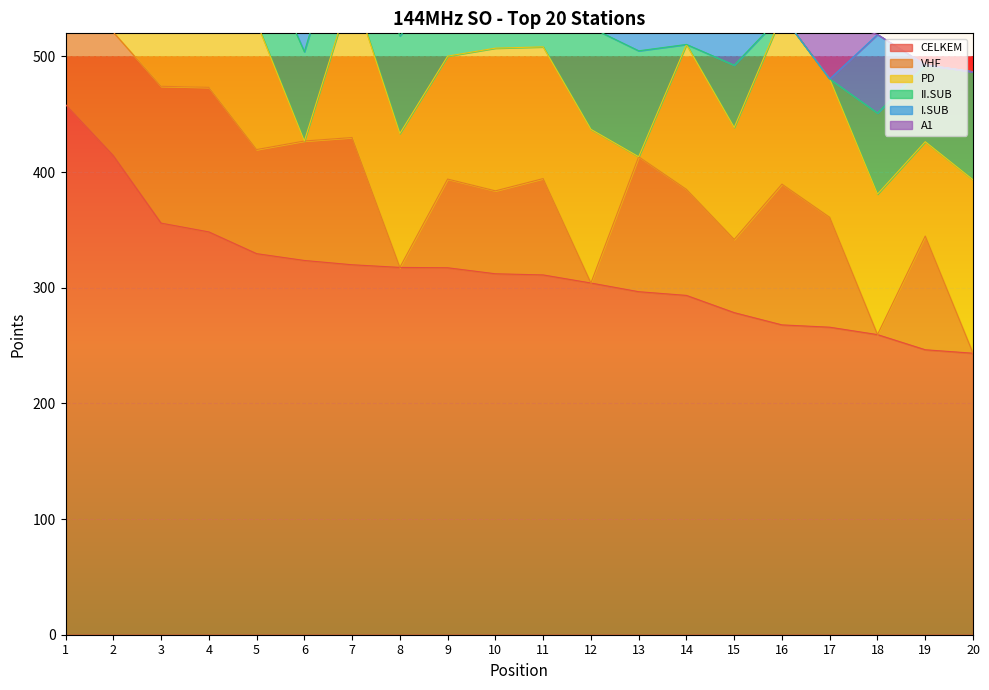

Reading left to right, list all the values displayed in this chart.

CELKEM: 458.4	414.3	355.9	348.3	329.5	323.6	319.9	317.6	317.3	312.1	311.1	304.1	296.6	293.4	278.5	267.9	265.9	259.5	246.4	243.4
VHF: 123.3	106.7	118.3	125.0	90.0	103.3	110.0	0.0	76.7	71.7	83.3	0.0	116.7	91.7	63.3	121.7	95.0	0.0	98.3	0.0
PD: 148.1	134.8	142.4	144.3	110.1	0.0	129.1	115.8	106.3	123.4	113.9	132.9	0.0	125.3	96.8	146.2	119.6	121.5	81.6	150.0
II.SUB: 97.0	86.2	95.2	79.0	68.3	77.2	80.8	84.4	64.7	59.3	34.1	88.0	91.6	0.0	53.9	0.0	0.0	70.1	66.5	93.4
I.SUB: 90.0	86.6	0.0	0.0	61.1	84.9	0.0	81.5	69.6	57.7	79.8	83.2	88.3	76.4	64.5	0.0	0.0	67.9	0.0	0.0
A1: 0.0	0.0	0.0	0.0	0.0	58.2	0.0	35.9	0.0	0.0	0.0	0.0	0.0	0.0	0.0	0.0	51.3	0.0	0.0	0.0